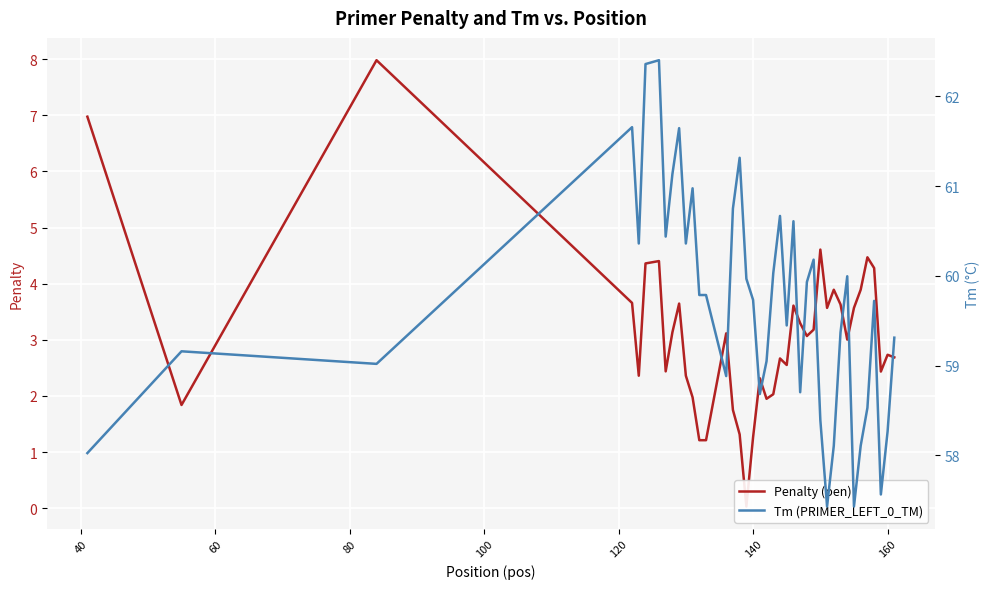

List the series in order of their peak value, lowest first.

Penalty (pen), Tm (PRIMER_LEFT_0_TM)